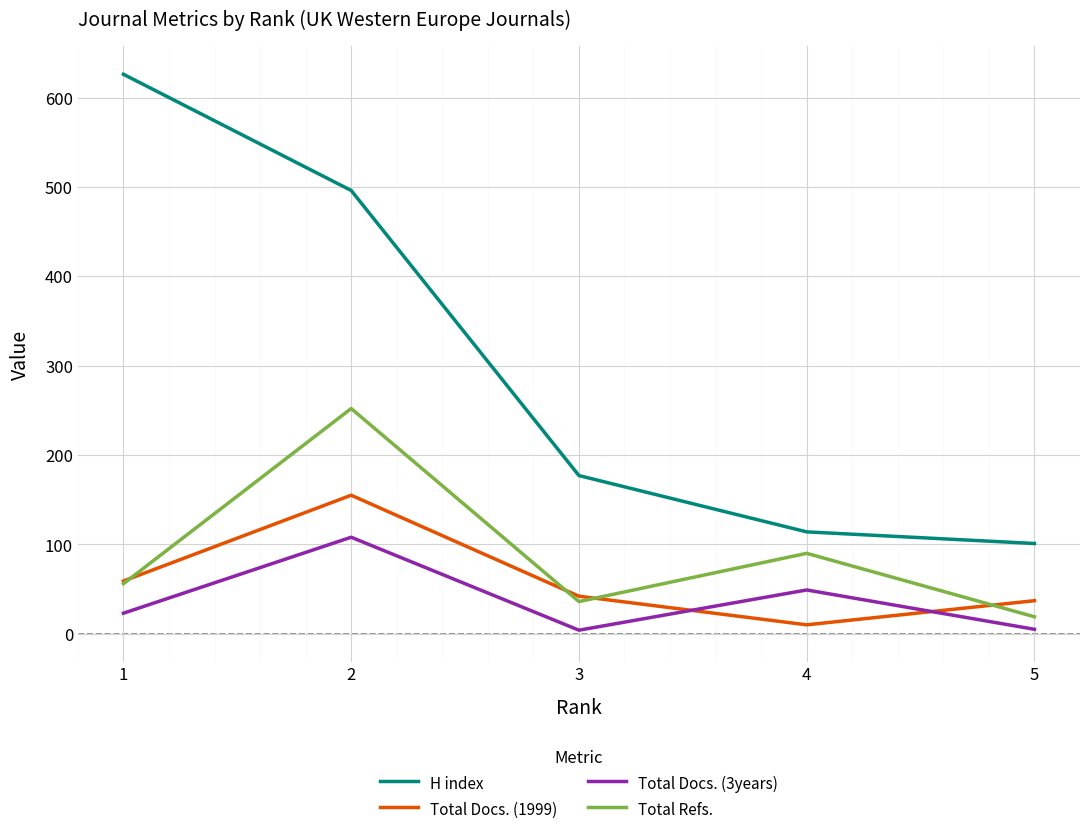

The value of H index at 4 is 203. True or false?

False